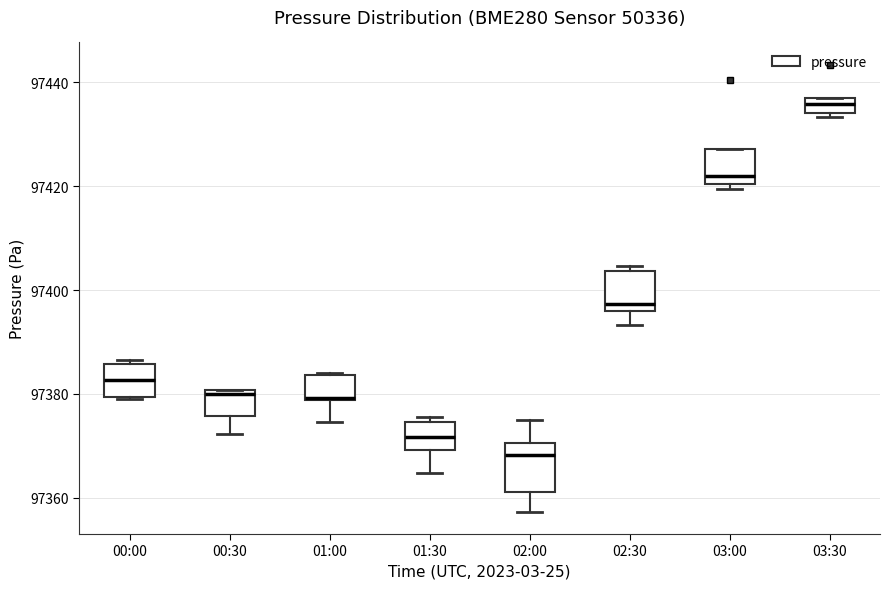

Where is the upper edge of the box for 02:30 on the y-axis? The values are not printed on the chart, so give them approximately, as read against the axis.

97404